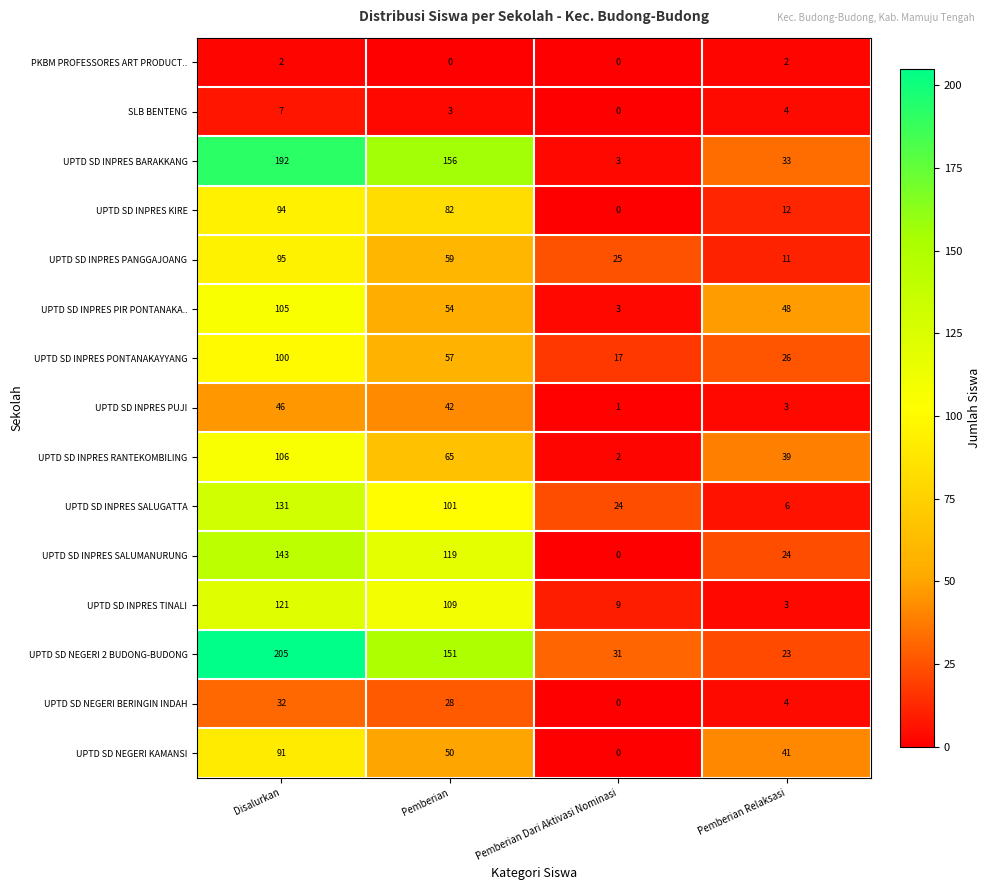

What is the difference between the highest and lowest values at Disalurkan?

203